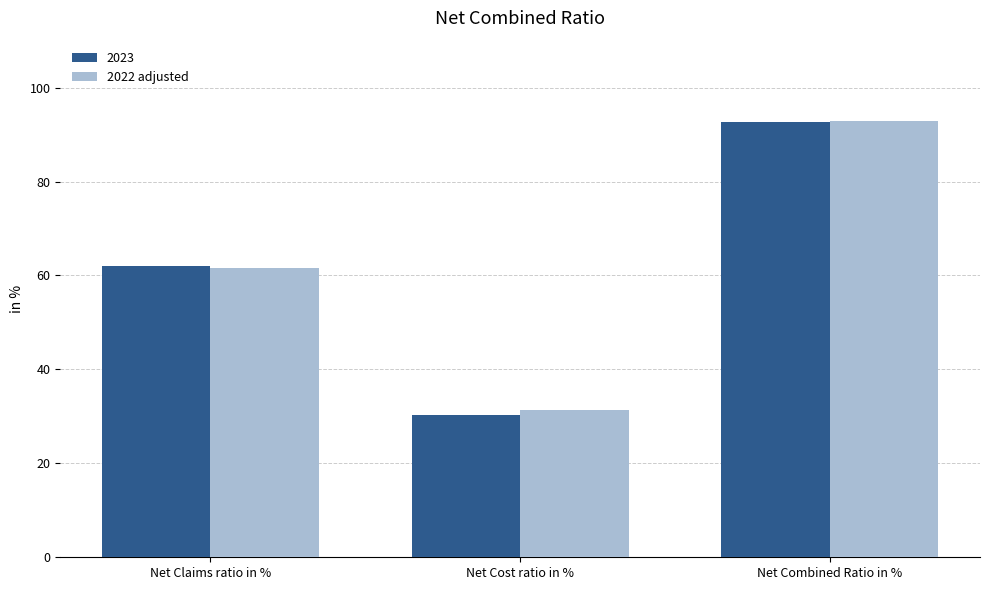

Reading left to right, what are all the values shown in this chart?

2023: Net Claims ratio in %=62.1	Net Cost ratio in %=30.4	Net Combined Ratio in %=92.6
2022 adjusted: Net Claims ratio in %=61.5	Net Cost ratio in %=31.3	Net Combined Ratio in %=92.8